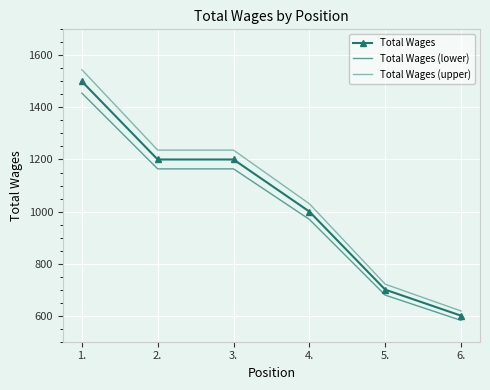

What is the sum of all Total Wages values?

6200